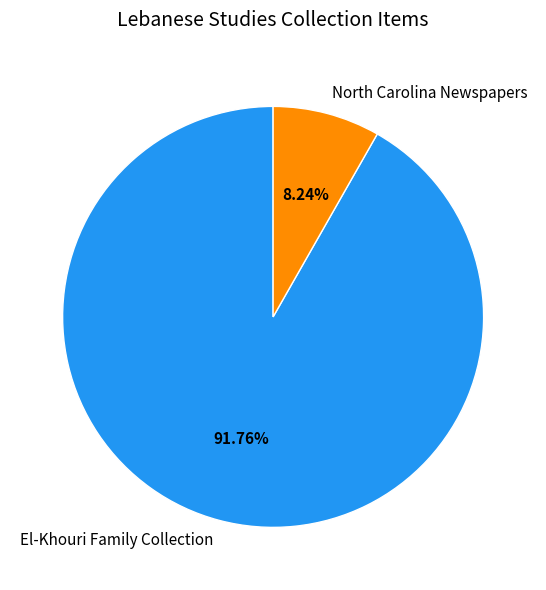

What is the ratio of the value at El-Khouri Family Collection to the value at North Carolina Newspapers?

11.1